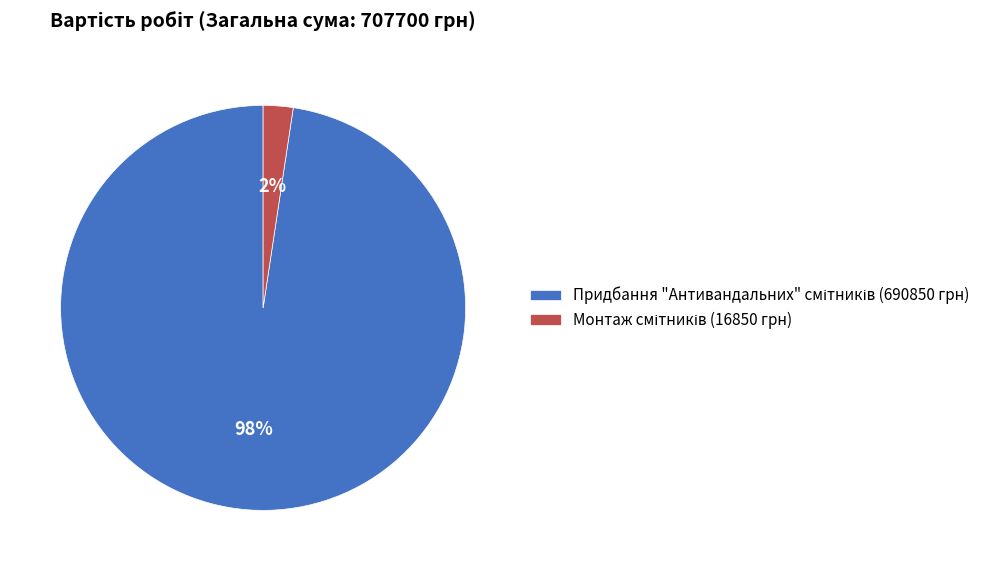

Is there any slice that represents more than half of the pie?

Yes